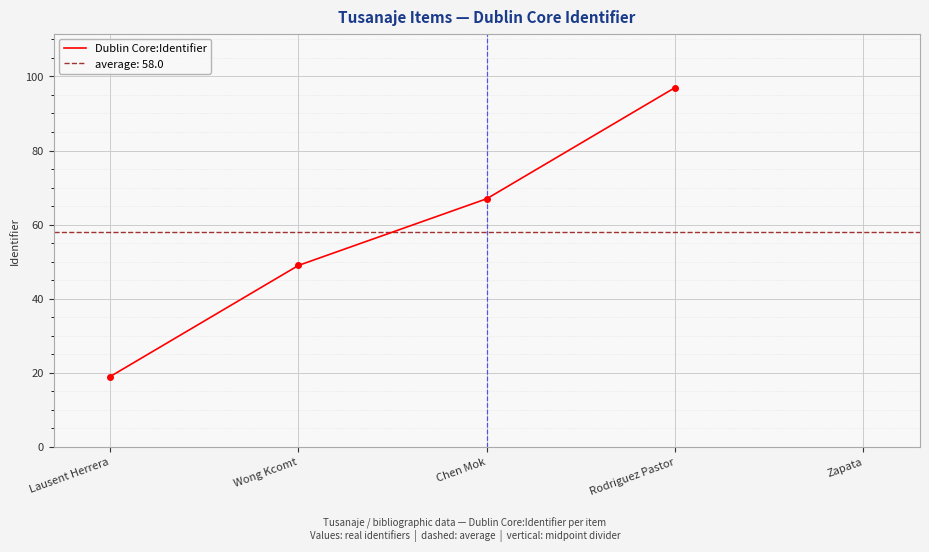

Count the number of values greater than 67.

1